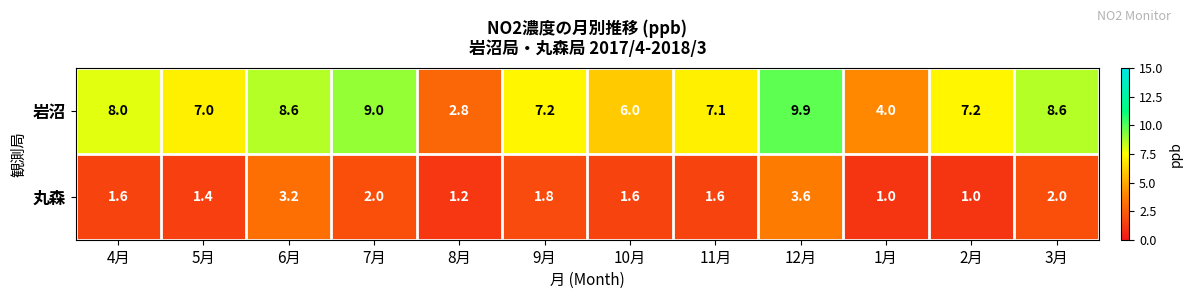

The value of 岩沼 at 11月 is 7.1. True or false?

True